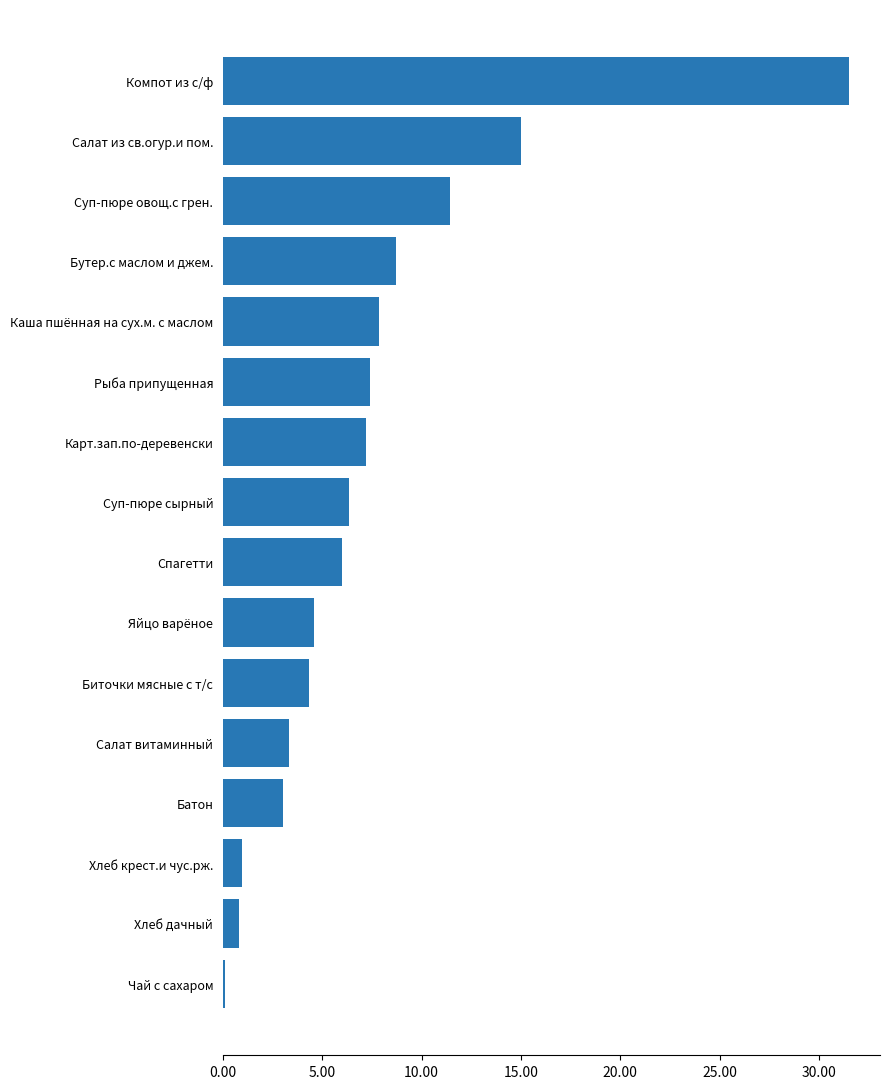

What is the value of the 15th bar from the top?

0.8